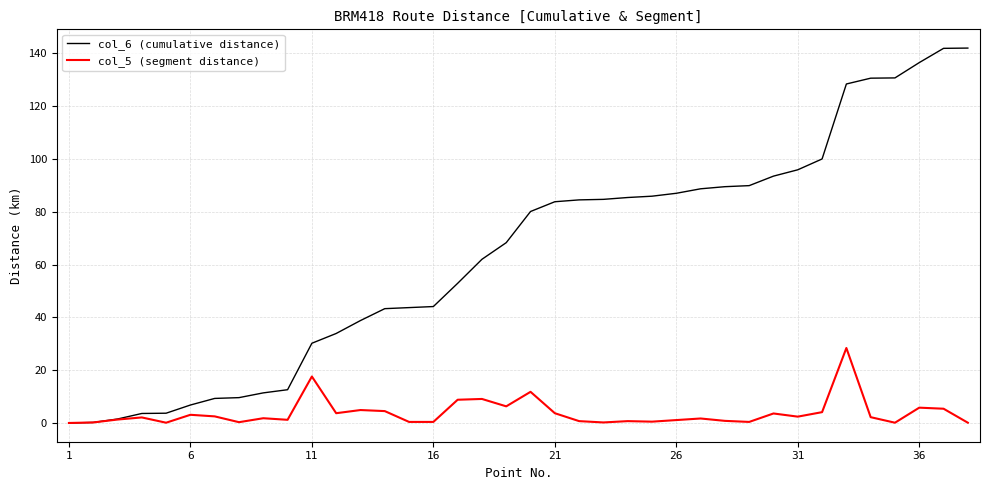

What is the greatest value displayed?

142.0